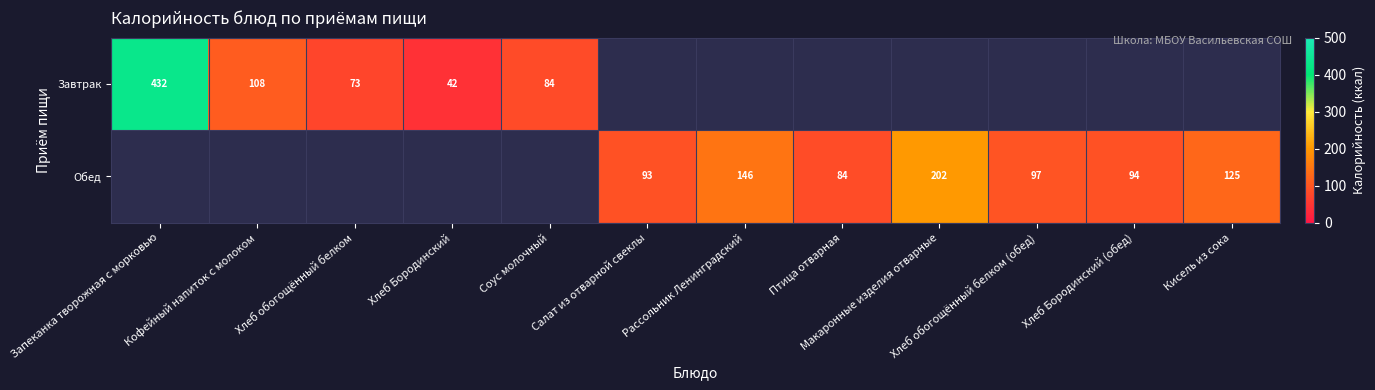

What is the difference between the Обед values at Кисель из сока and Хлеб Бородинский (обед)?

31